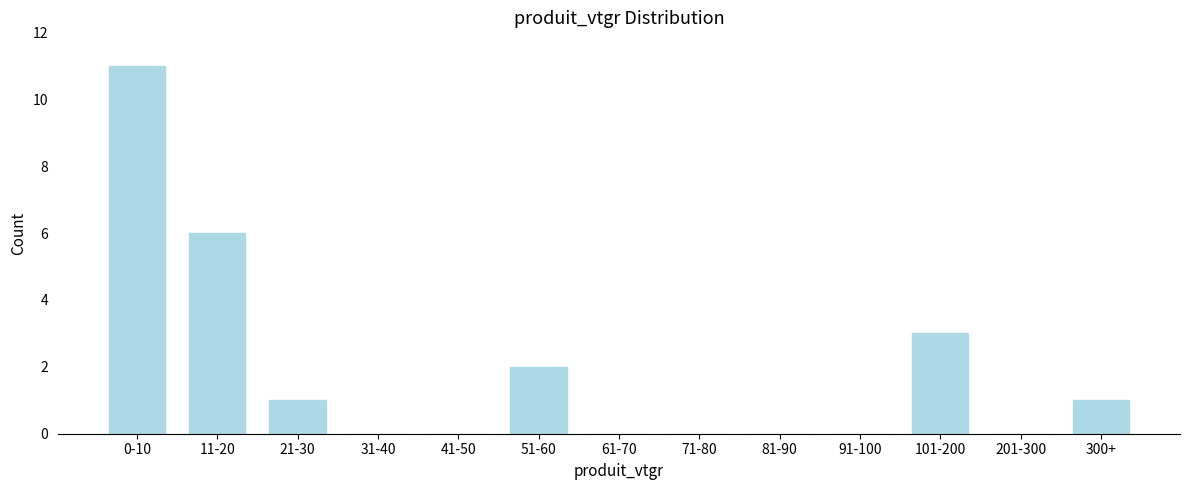

Reading right to left, transcribe all the data shown in this chart.

300+=1	201-300=0	101-200=3	91-100=0	81-90=0	71-80=0	61-70=0	51-60=2	41-50=0	31-40=0	21-30=1	11-20=6	0-10=11